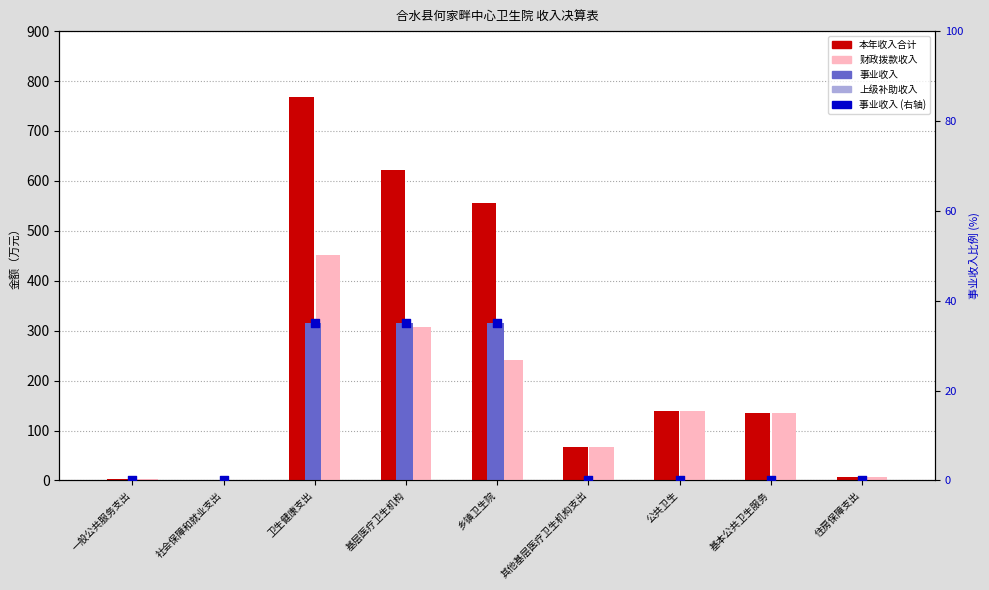

Which series has the largest total across all categories?

本年收入合计